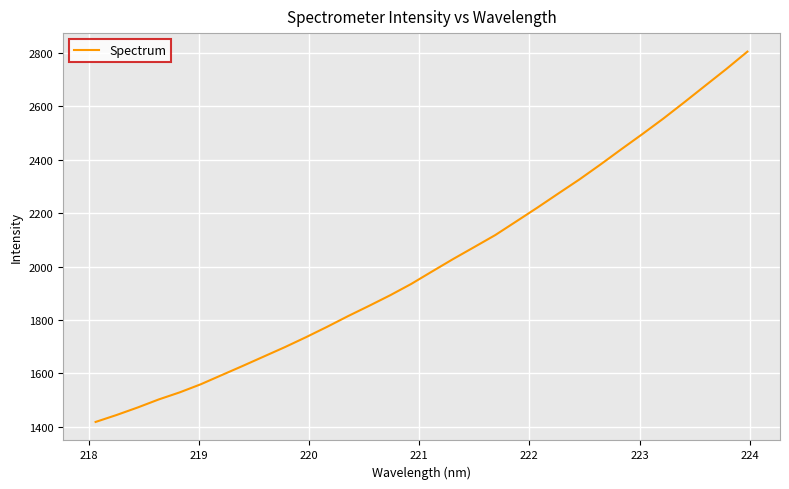

What is the minimum value shown in the chart?

1418.3